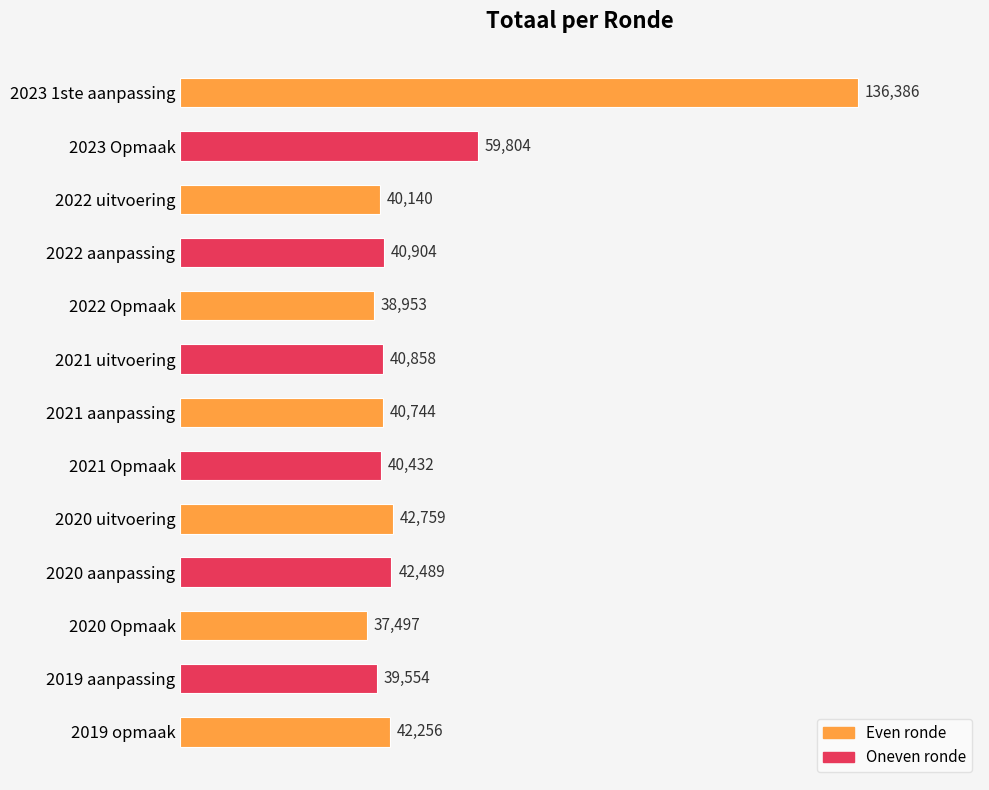

Is it true that the value at 2020 uitvoering is 24114?

False